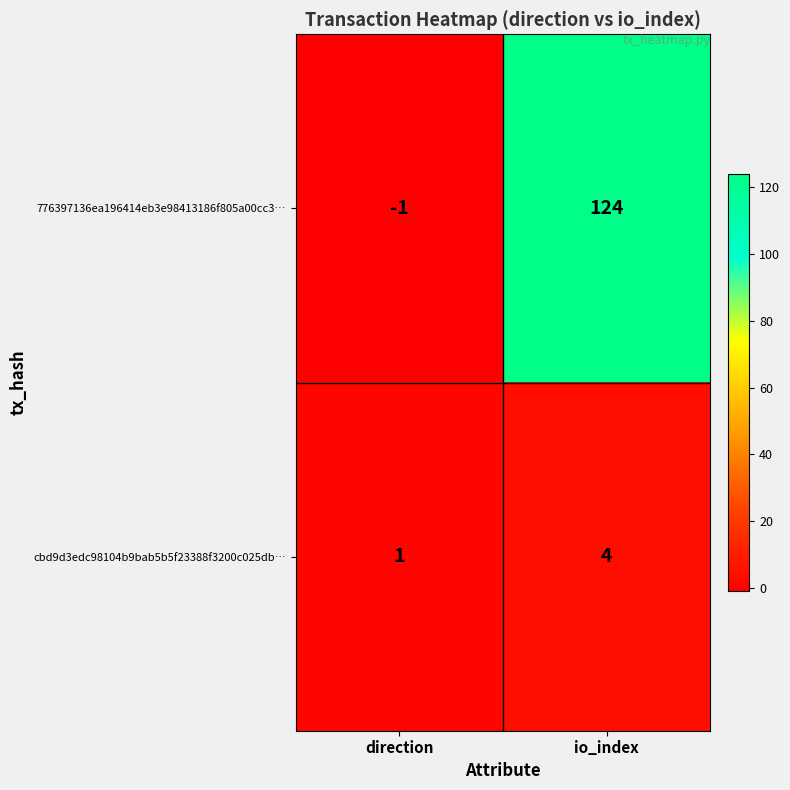

How many negative values does the 776397136ea196414eb3e98413186f805a00cc3… series have?

1